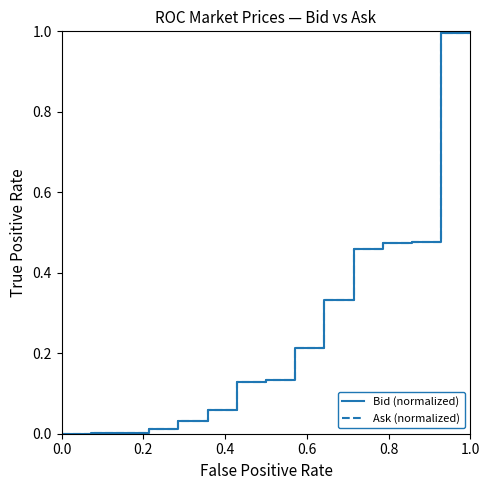

Does the chart display data point markers on the line(s)?

No